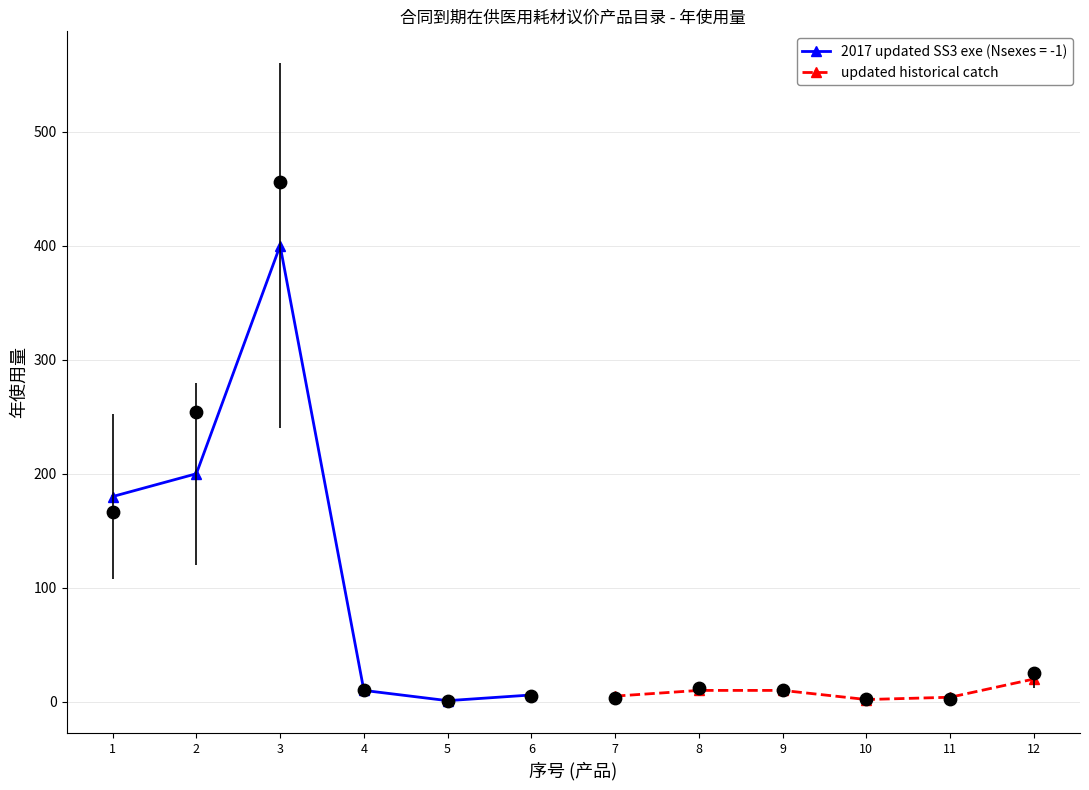

True or false: updated historical catch has more than 2 interior local peaks.

False